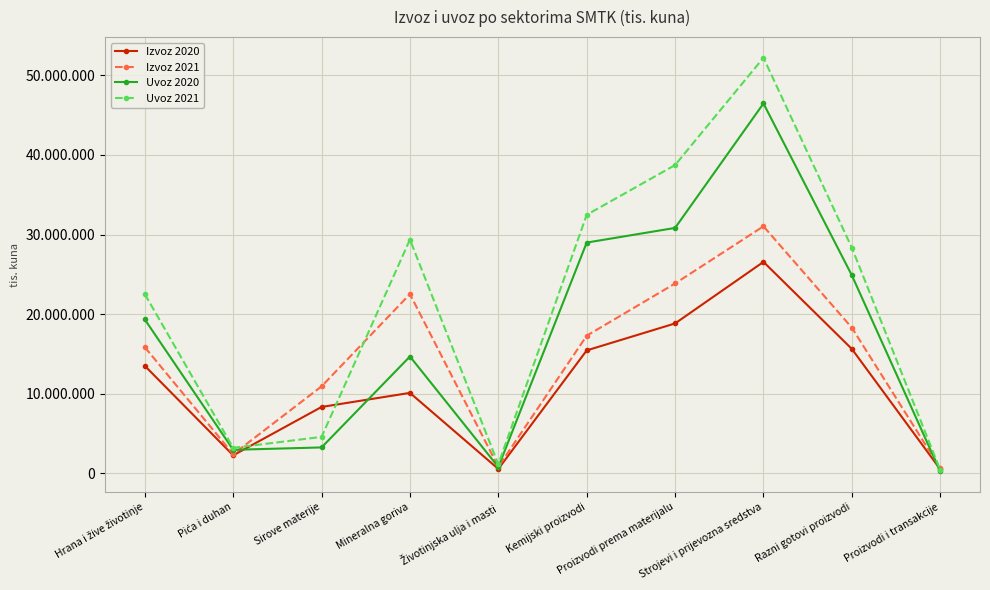

What is the difference between the Uvoz 2020 values at Proizvodi prema materijalu and Životinjska ulja i masti?

30042044